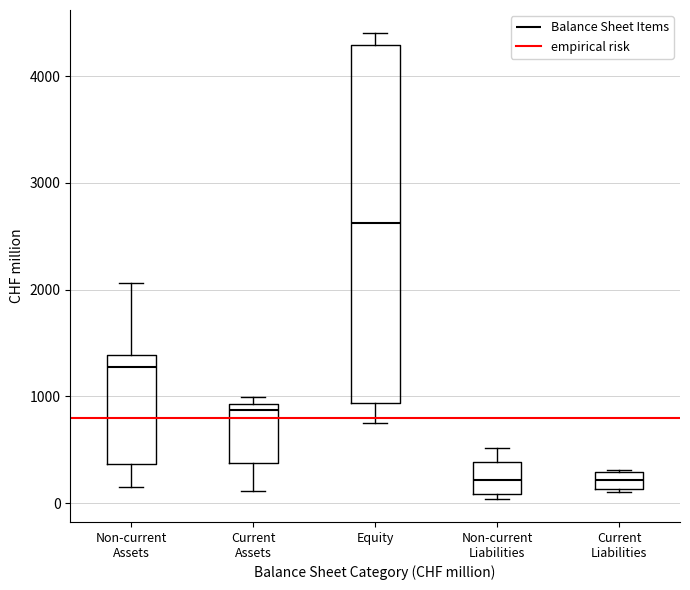

Which box has the highest median line?

Equity